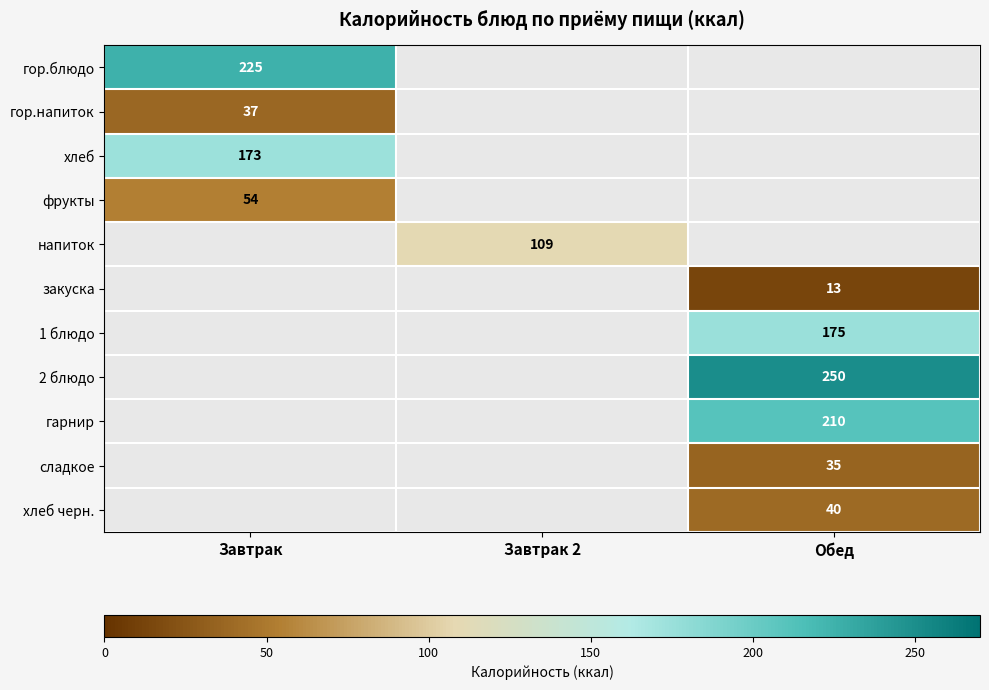

True or false: напиток has a value of 53 at Завтрак 2.

False